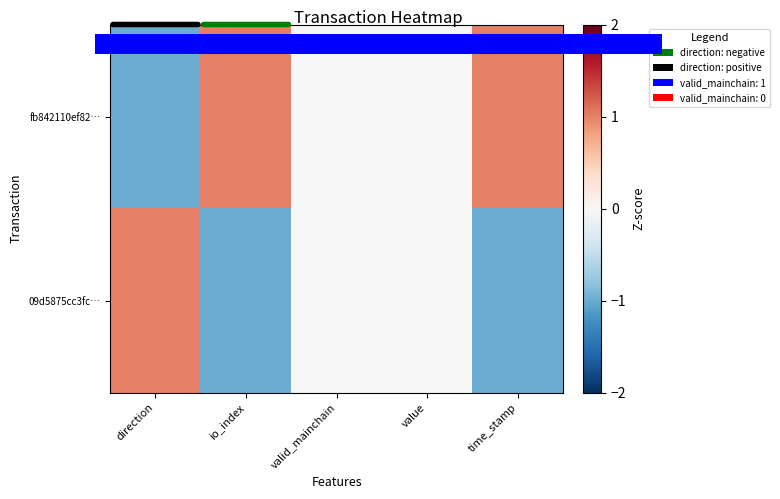

Which series changed the most between io_index and value?

fb842110ef82…